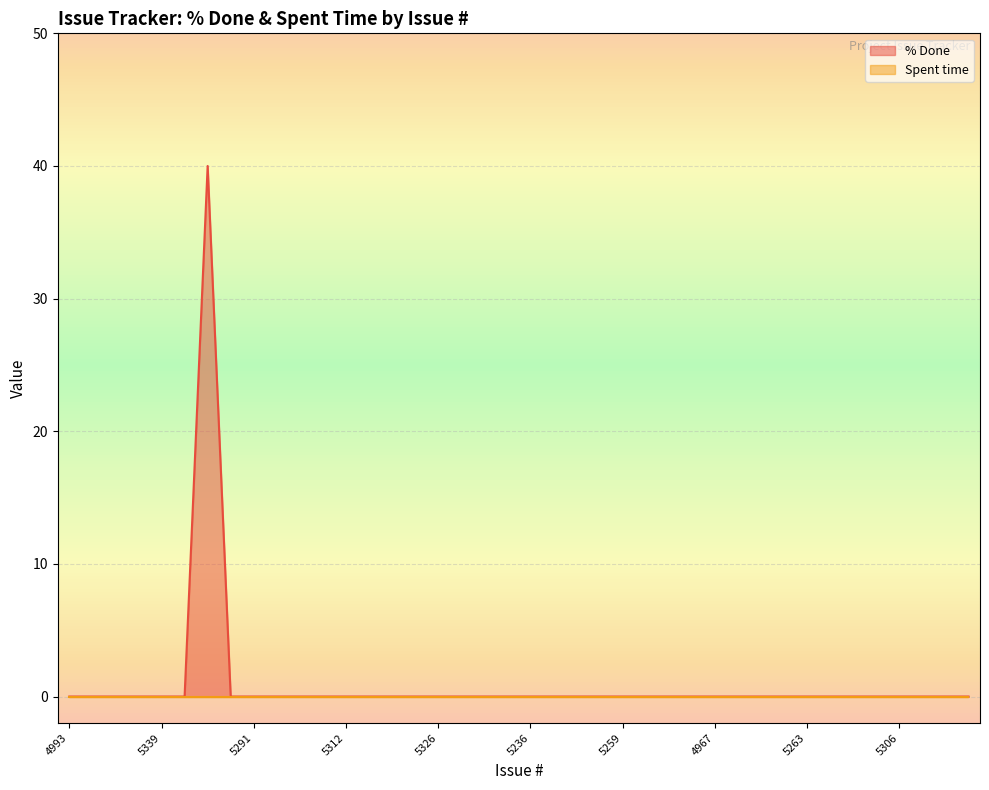

What is the difference between the maximum and minimum values?

40